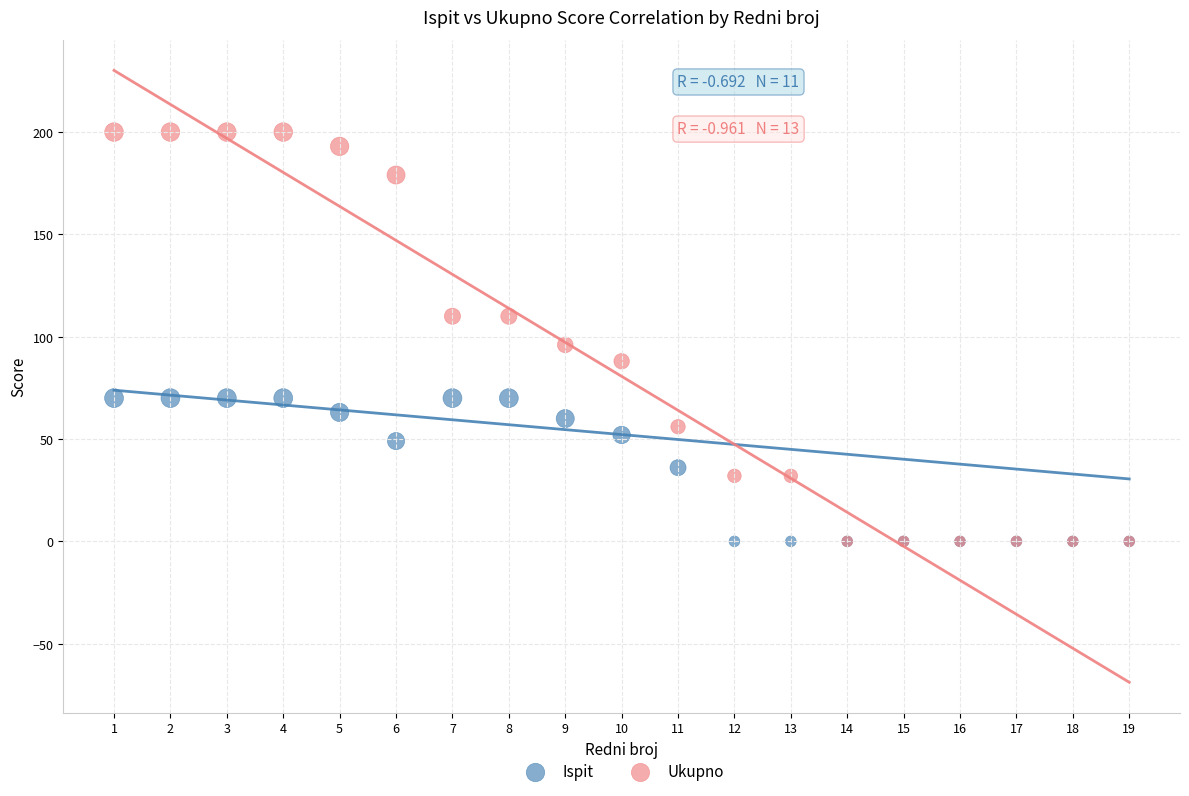

Across all series, what Y value is closest to 100?

96